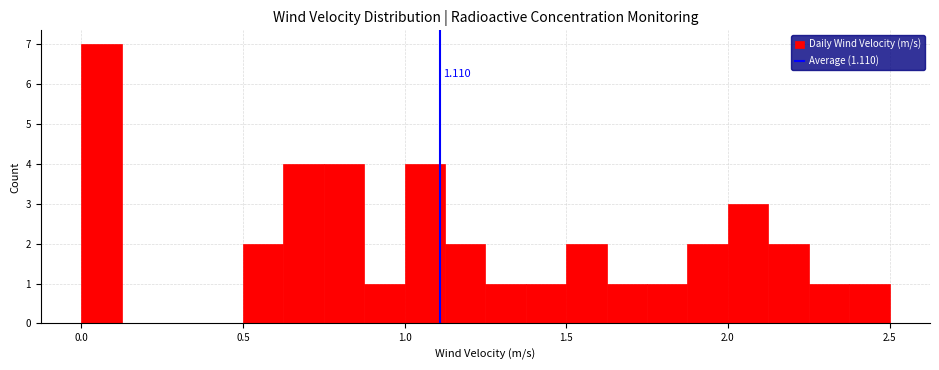

Around what value on the x-axis is the tallest bar? Give the approximate position of its centre, as read against the axis.

0.05